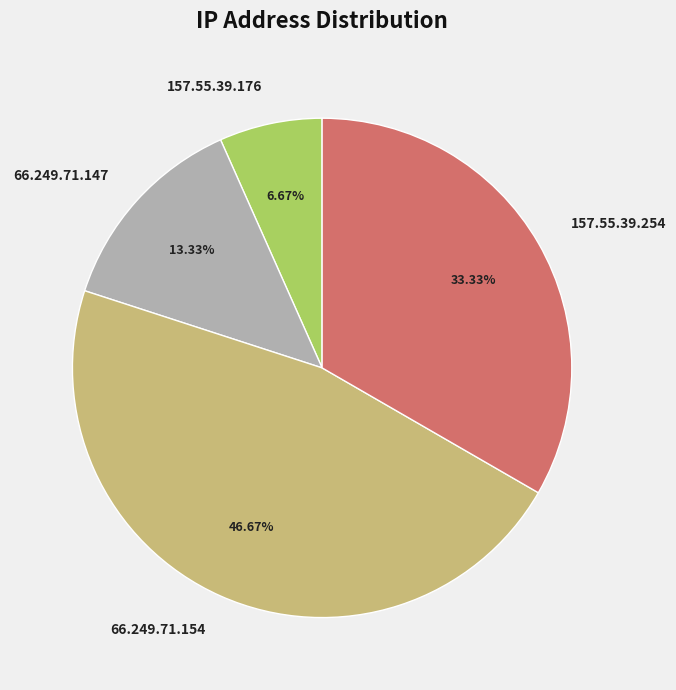

Between 157.55.39.254 and 66.249.71.147, which is larger?

157.55.39.254